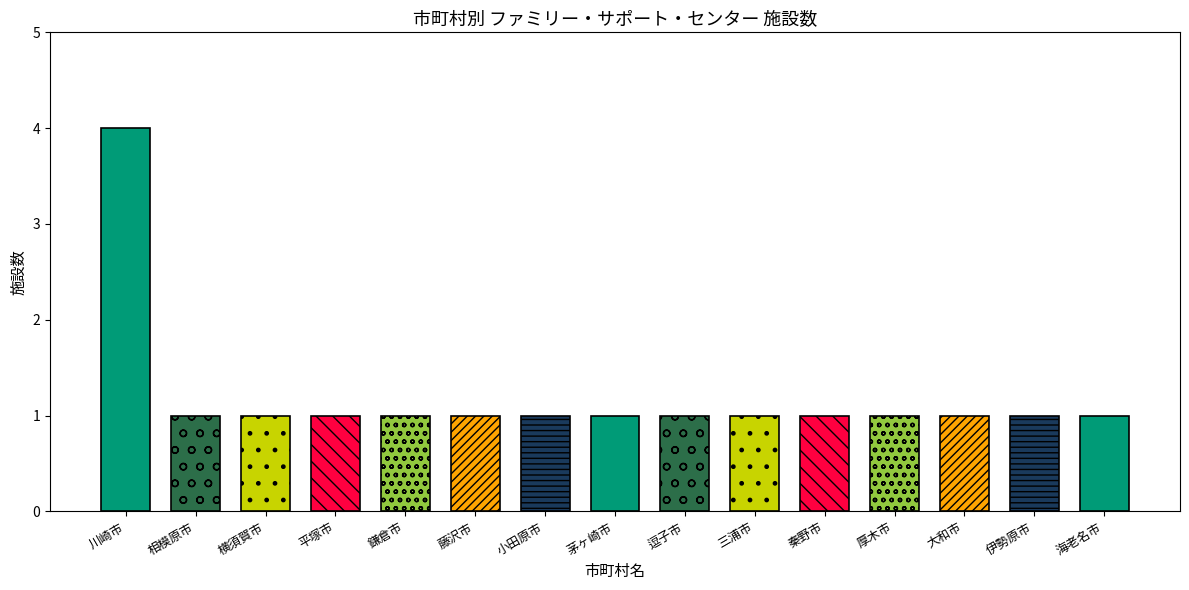

What is the minimum value shown in the chart?

1